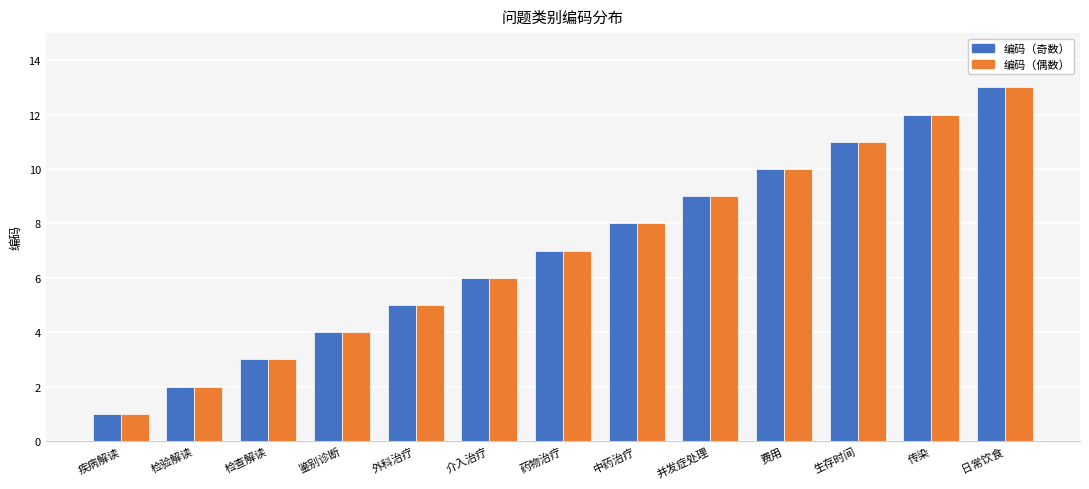

How many data points in 编码（奇数） are less than 7?

6